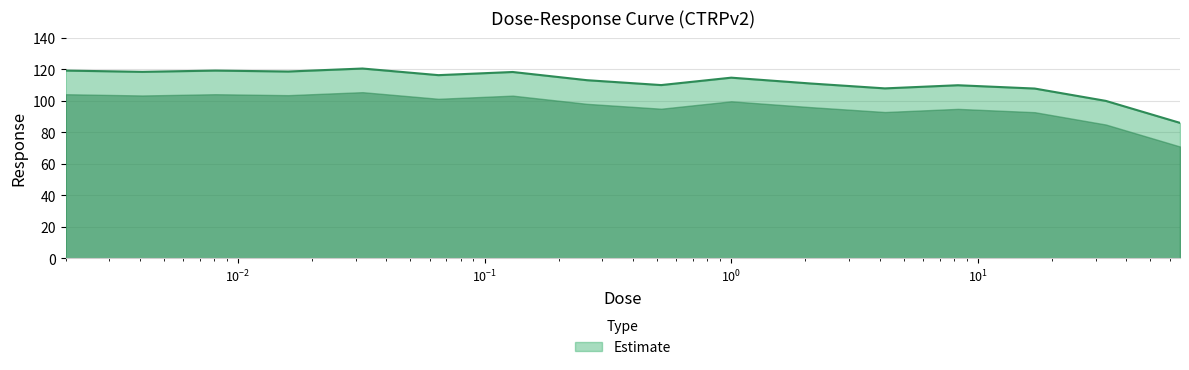

What is the minimum value shown in the chart?

86.0